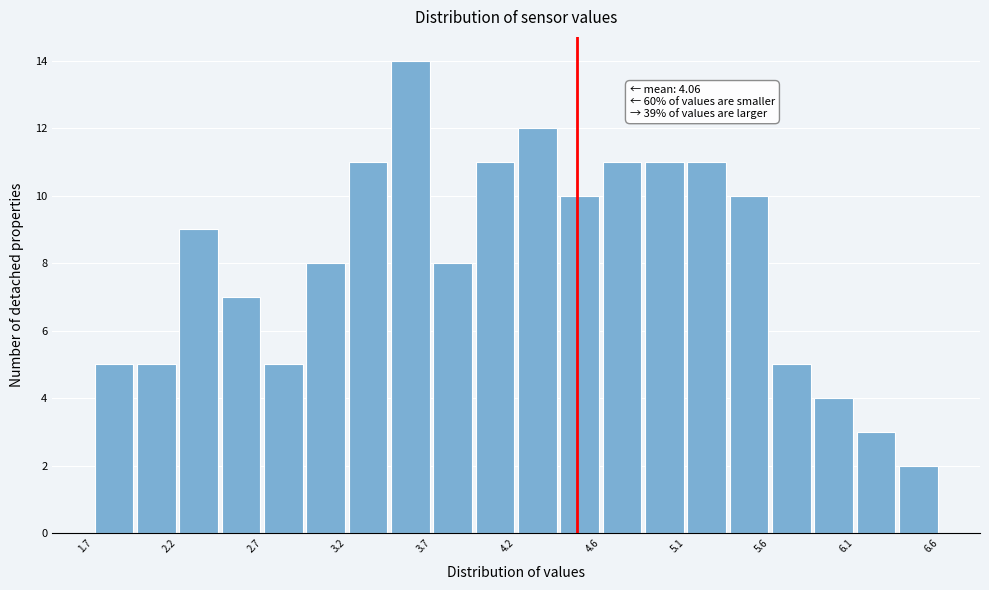

Which range on the x-axis has the tallest bar?

3.40 to 3.65